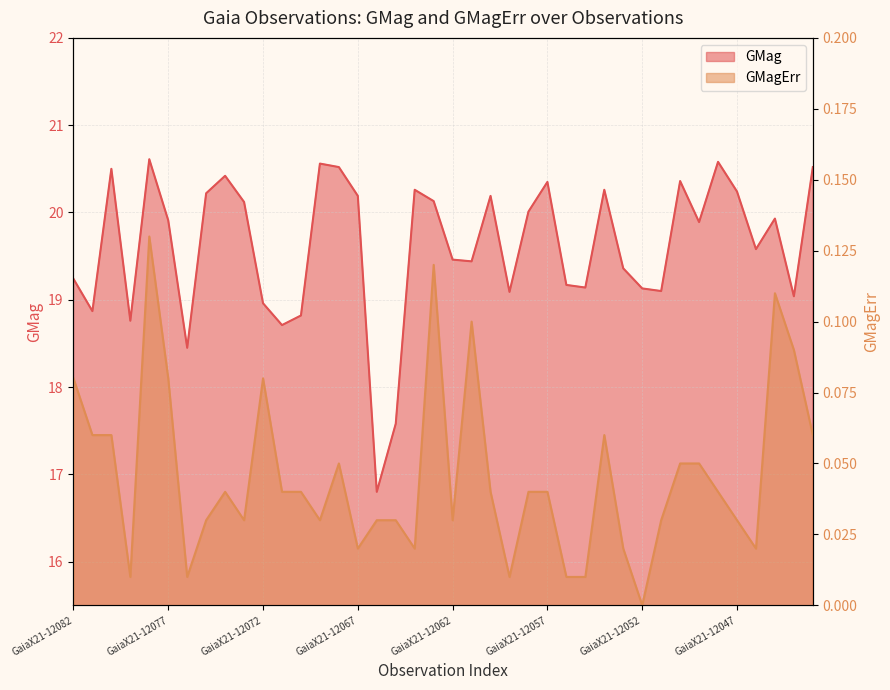

How many interior local valleys does the GMagErr series have?

10